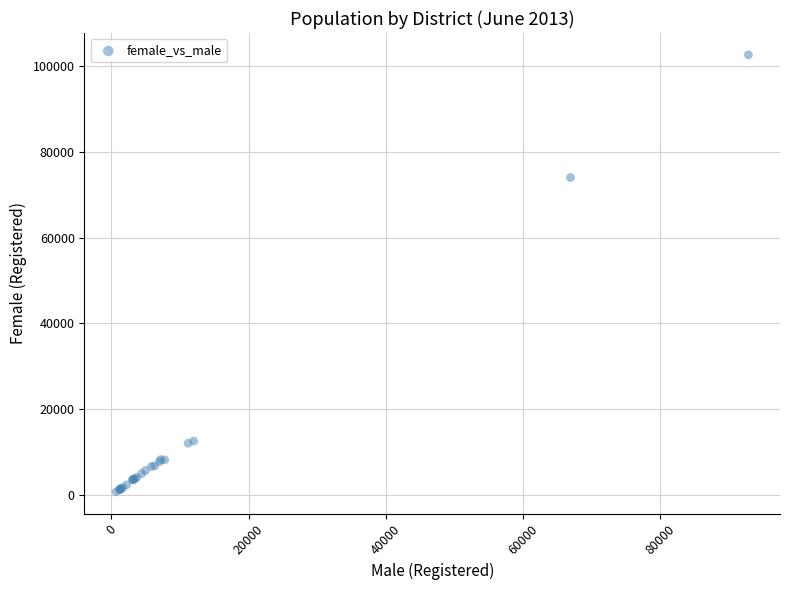

What Y value in the scatter plot is closest to 51678?

73977